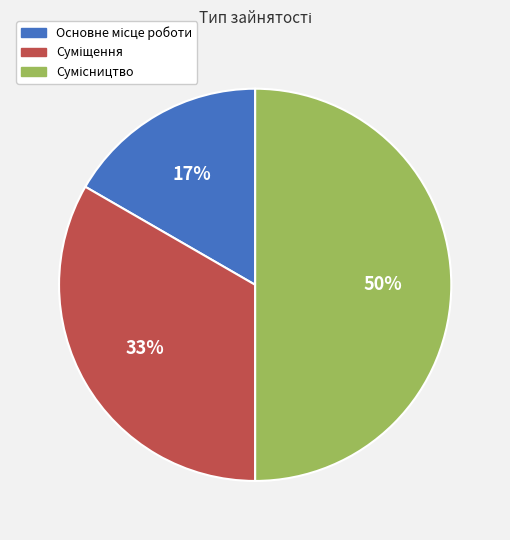

To the nearest percent, what is the average slice percentage?

33%